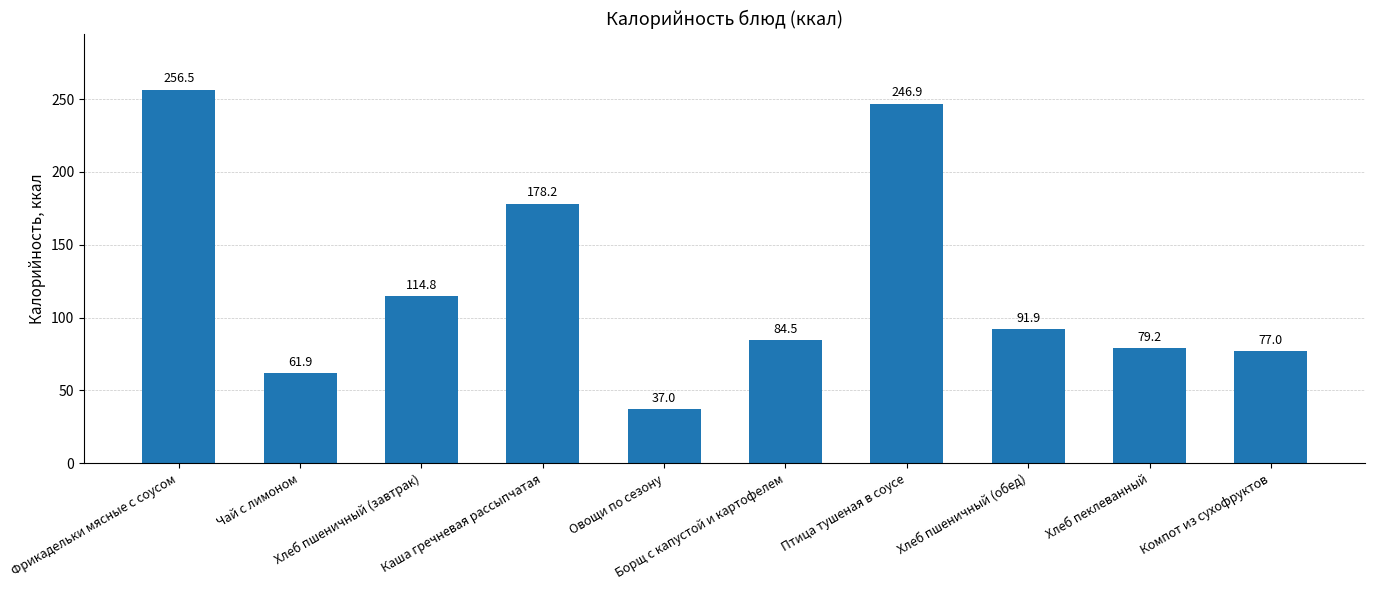

What is the average value?

122.8